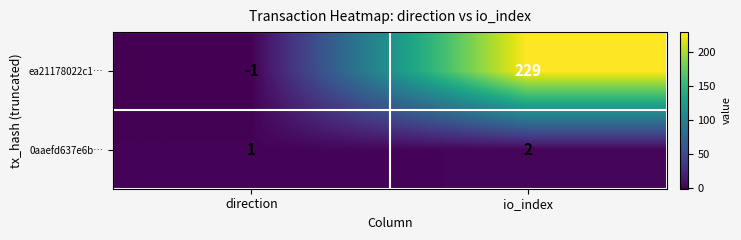

What is the maximum value shown in the chart?

229